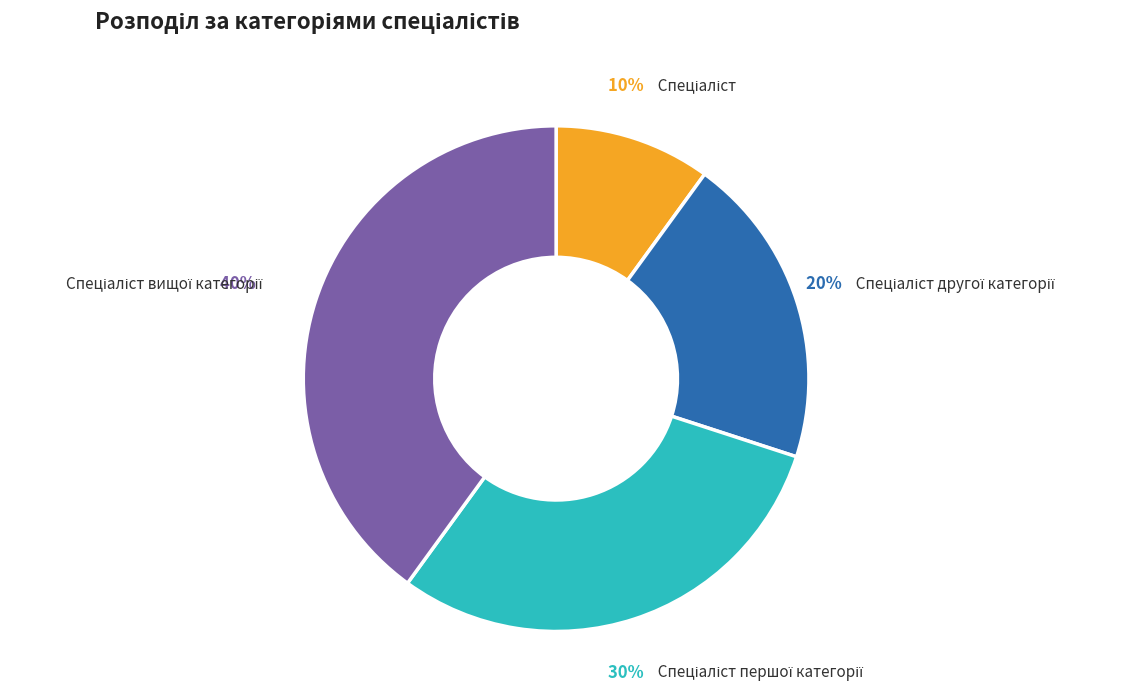

Is there a majority slice in this chart?

No